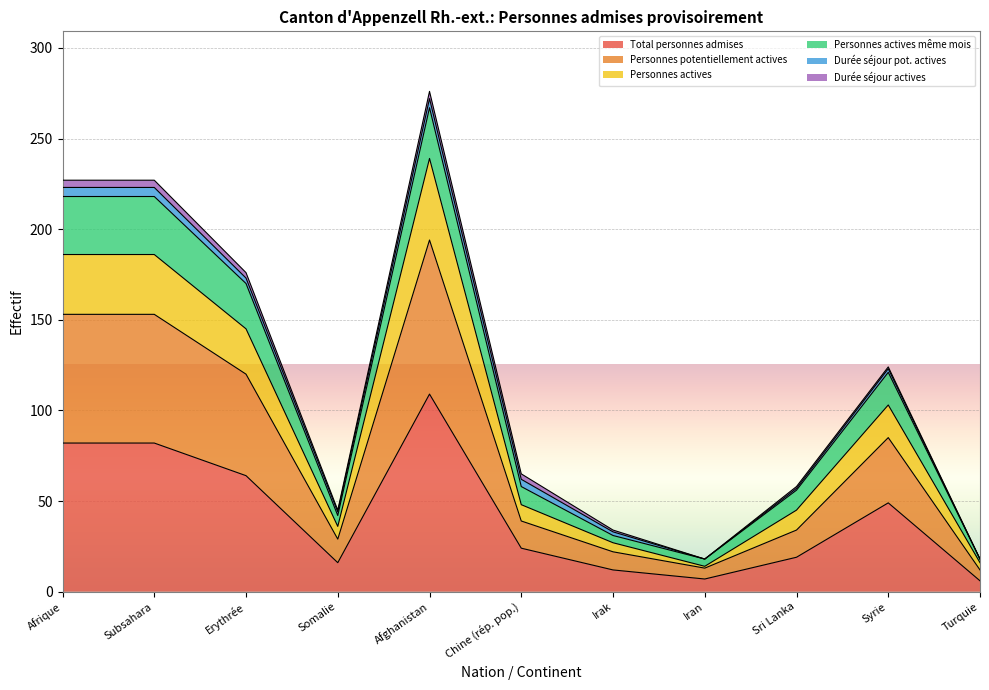

How many data points in Total personnes admises are less than 24?

5